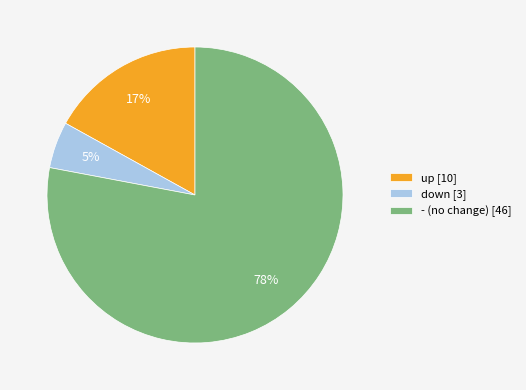

Which category has the biggest portion of the pie?

-